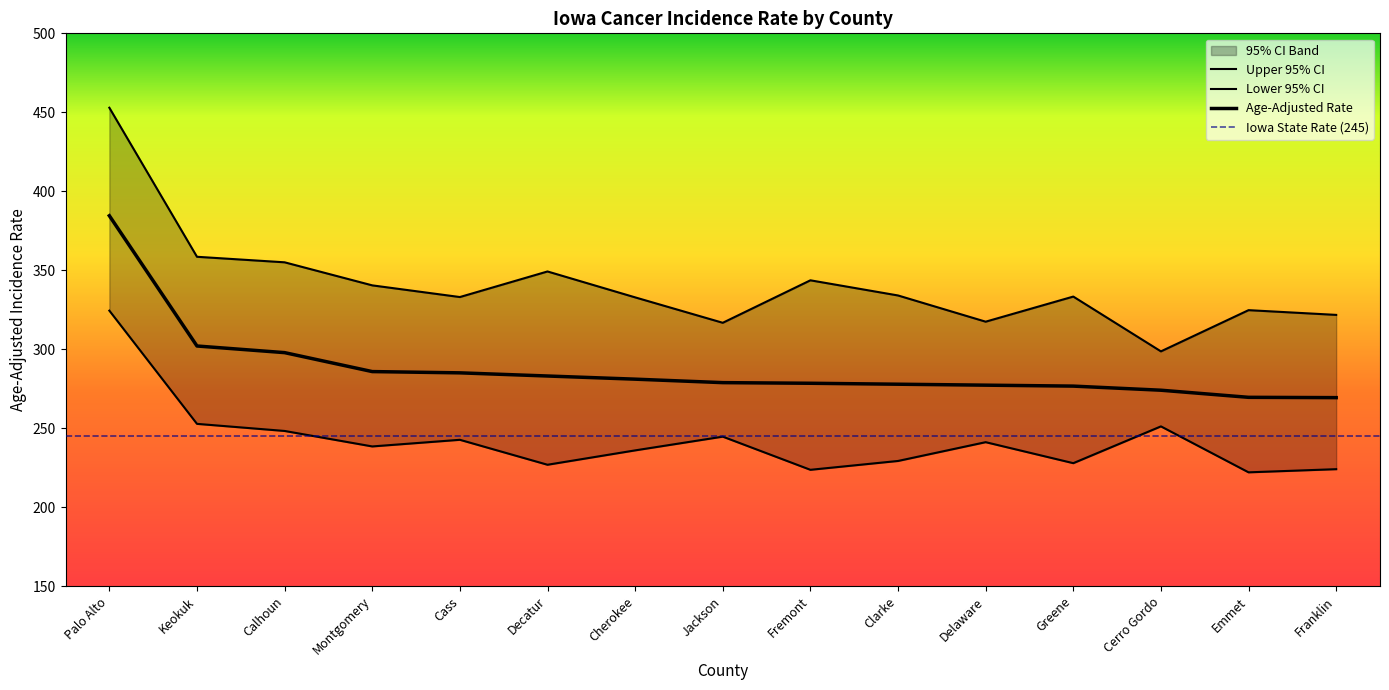

Which series has the largest total across all categories?

Upper 95% CI